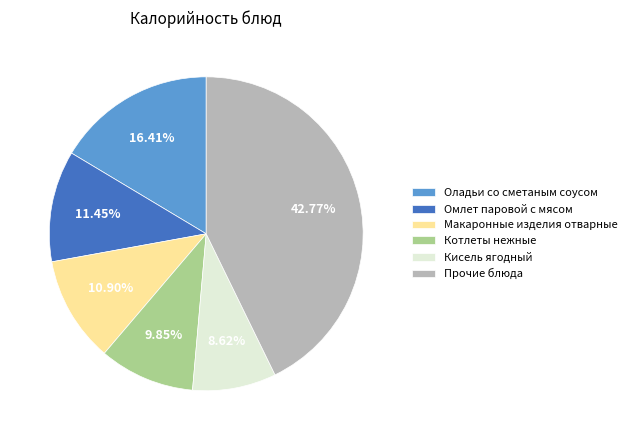

Does Котлеты нежные represent more than half of the total?

No